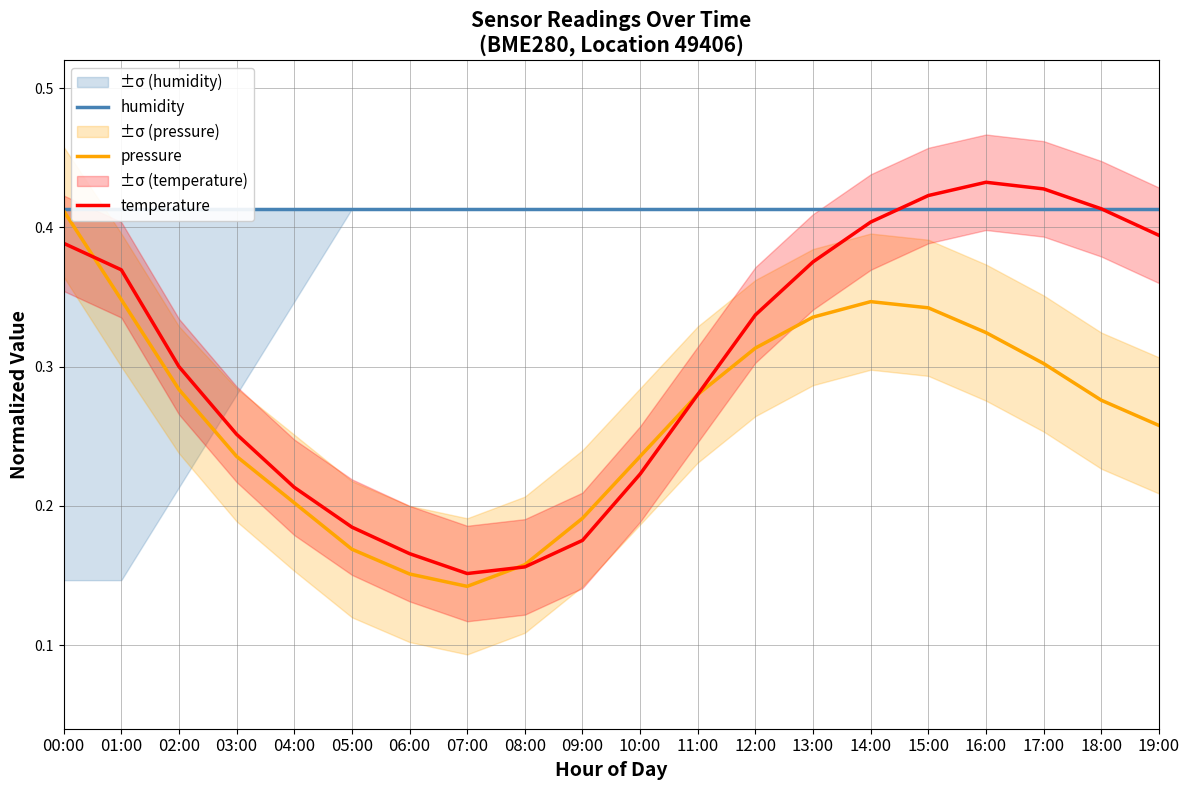

Which series changed the most between 00:00 and 09:00?

pressure